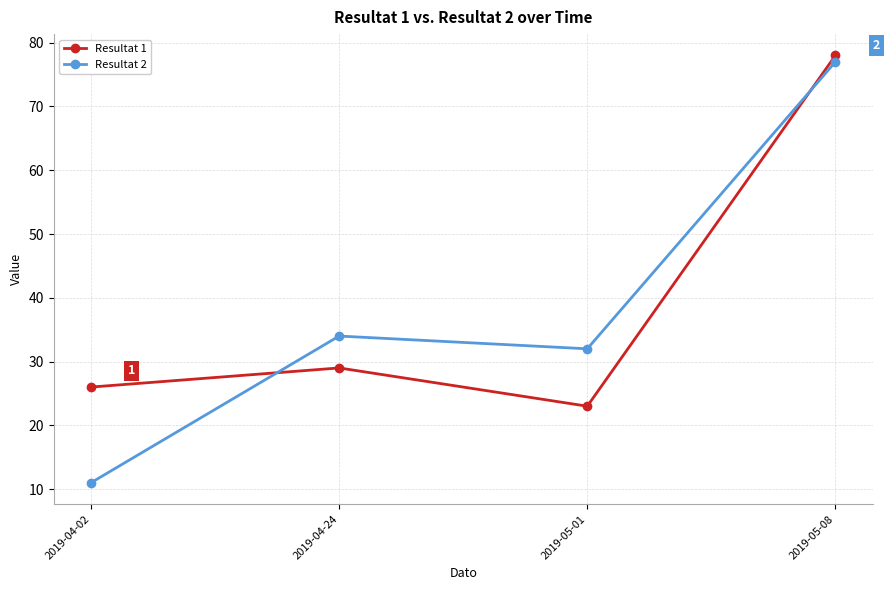

What is the maximum value for Resultat 1?

78